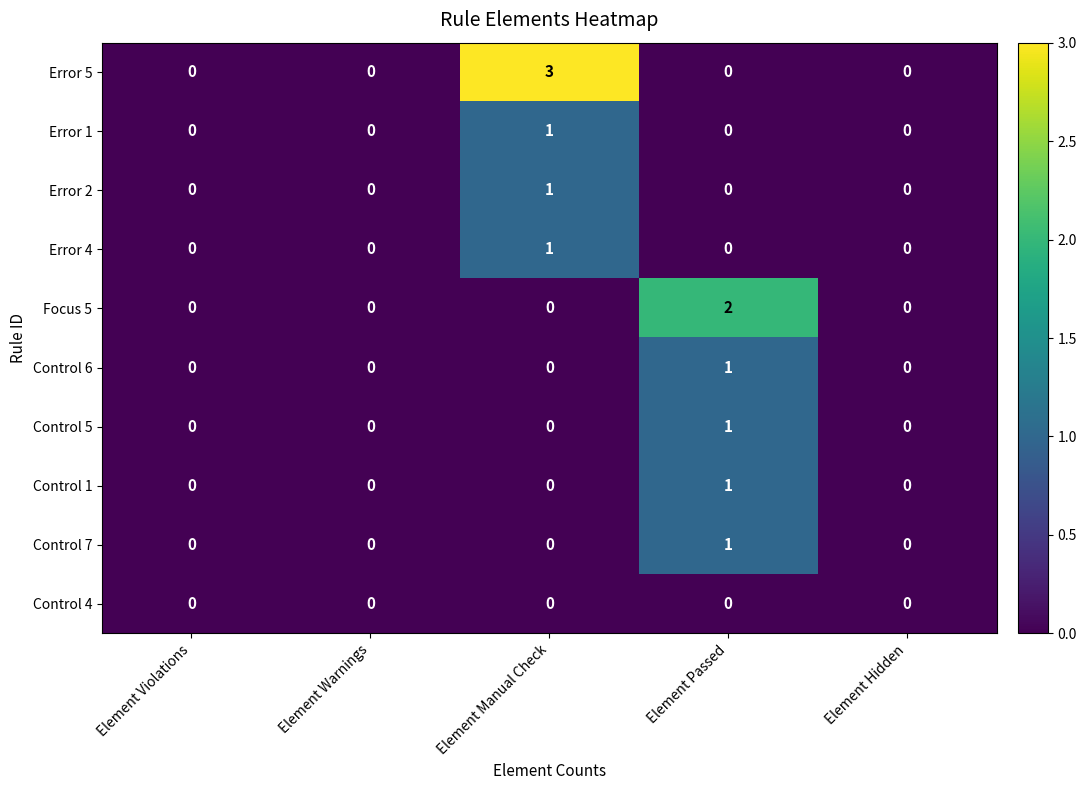

Which series has the widest spread of values?

Error 5